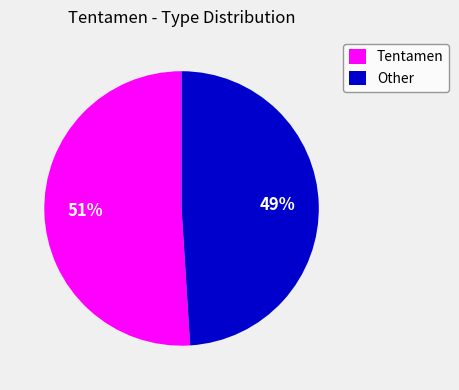

Is there any slice that represents more than half of the pie?

Yes